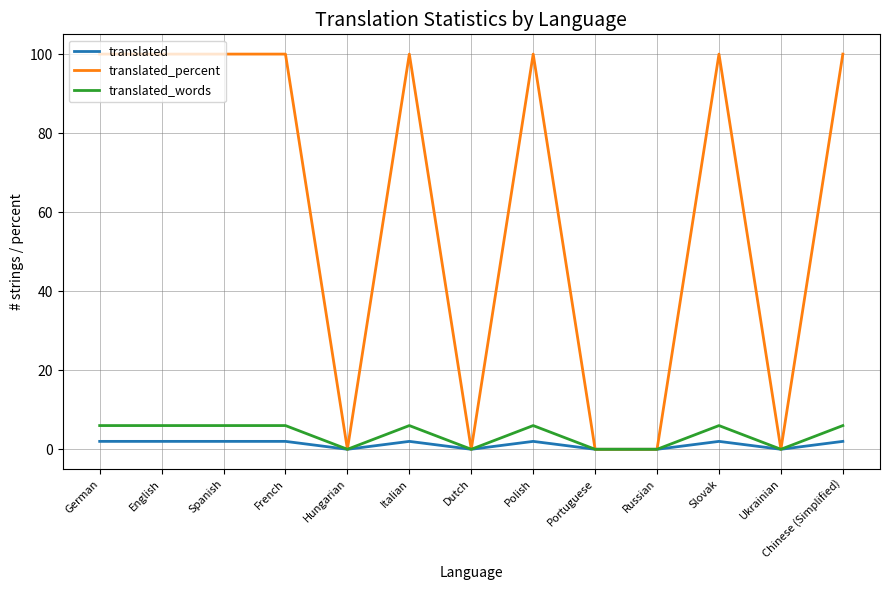

What is the maximum value shown in the chart?

100